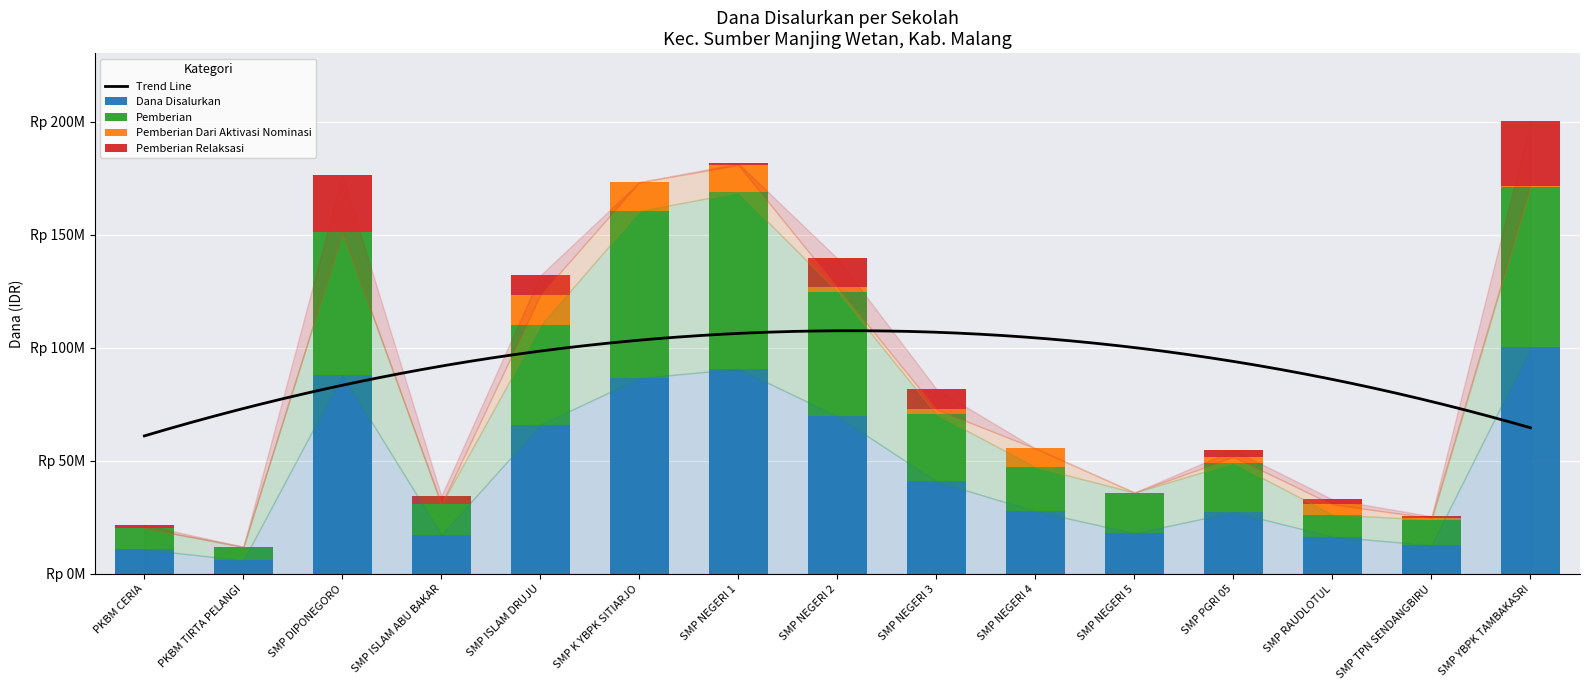

How many values in the Pemberian Relaksasi series are below 2250000?

7